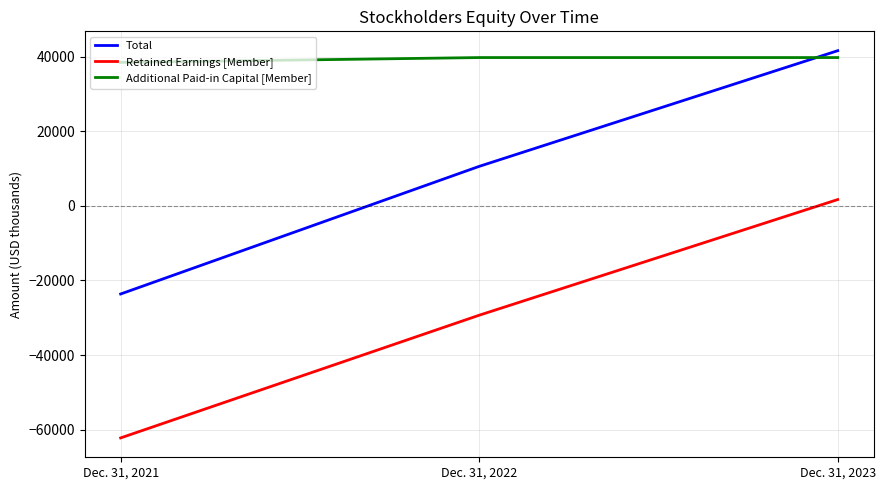

What is the maximum value for Total?

41599